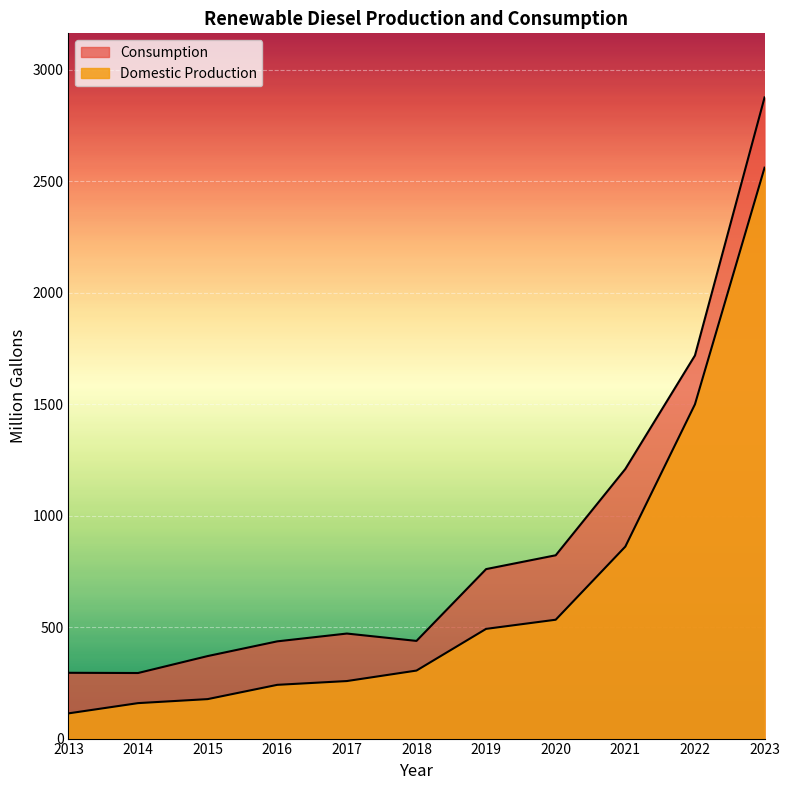

True or false: Domestic Production has more than 2 interior local peaks.

False